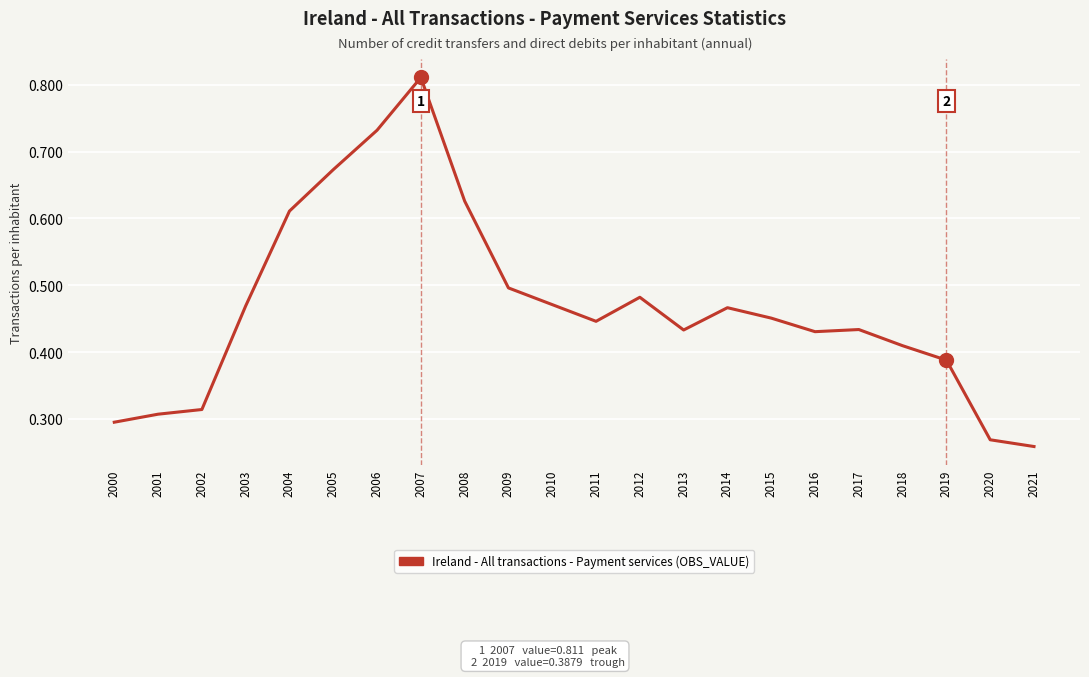

Which category has the highest value across all series?

2007